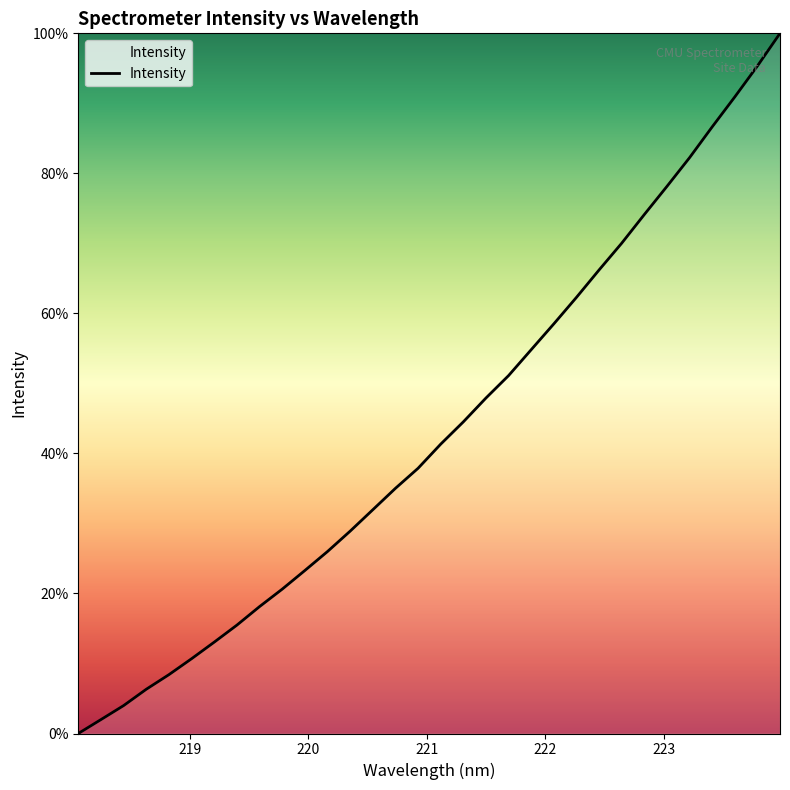

What is the maximum value shown in the chart?

100.0